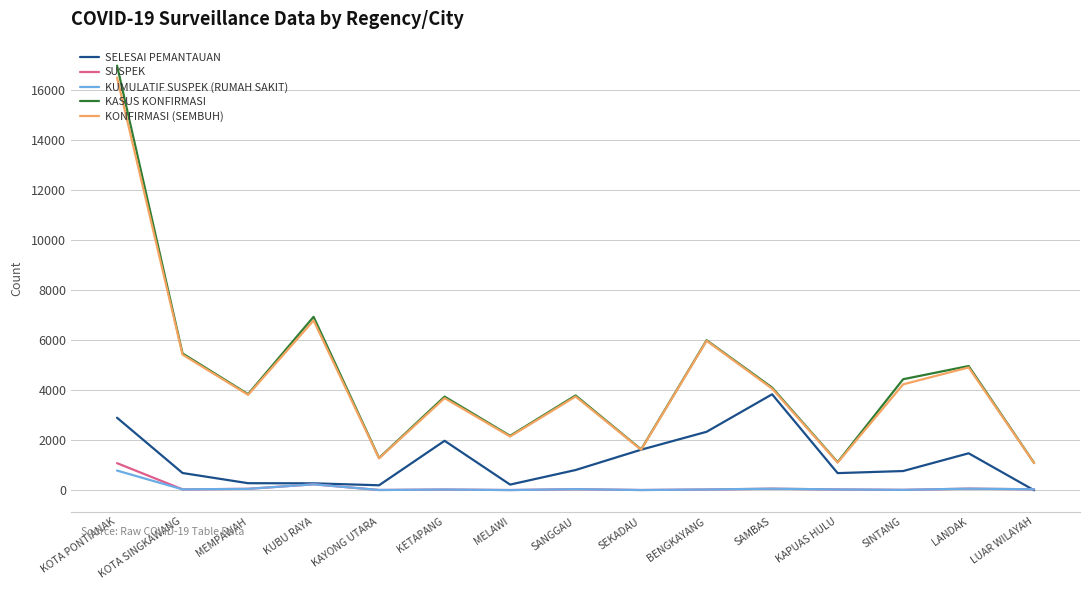

The SELESAI PEMANTAUAN series shows 4116 at BENGKAYANG. True or false?

False